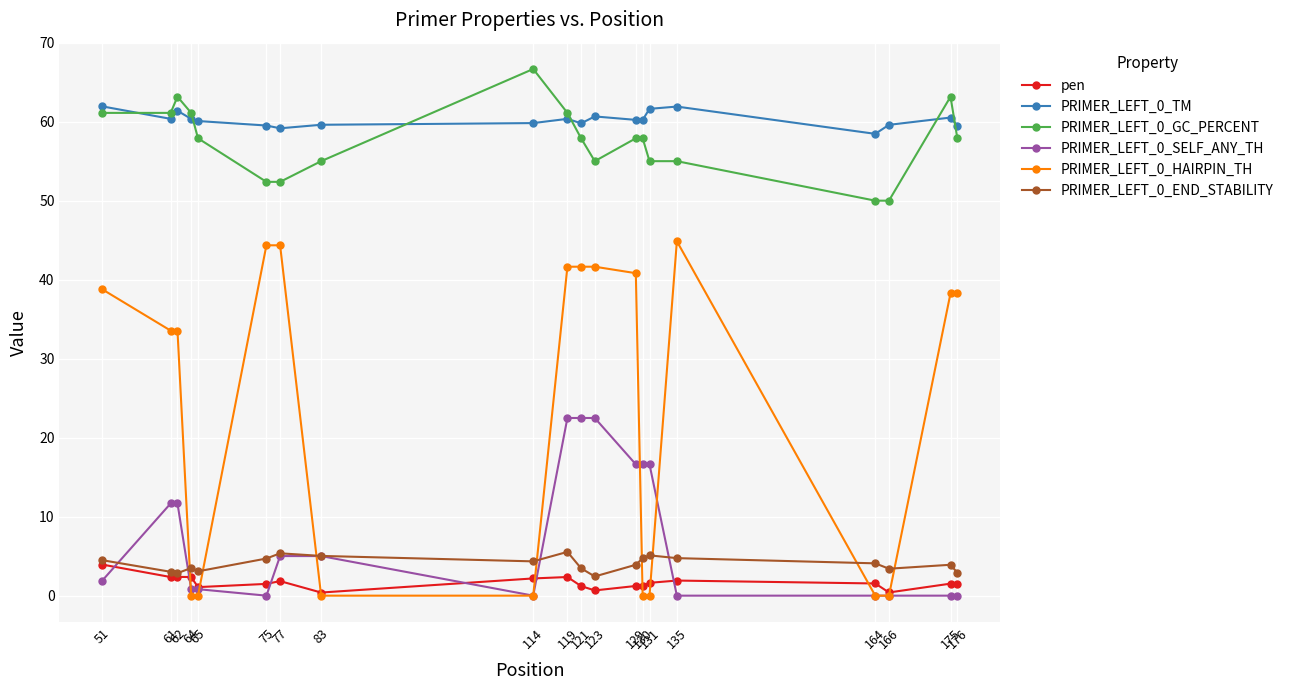

Rank the series at 130 from highest to lowest value.

PRIMER_LEFT_0_TM, PRIMER_LEFT_0_GC_PERCENT, PRIMER_LEFT_0_SELF_ANY_TH, PRIMER_LEFT_0_END_STABILITY, pen, PRIMER_LEFT_0_HAIRPIN_TH